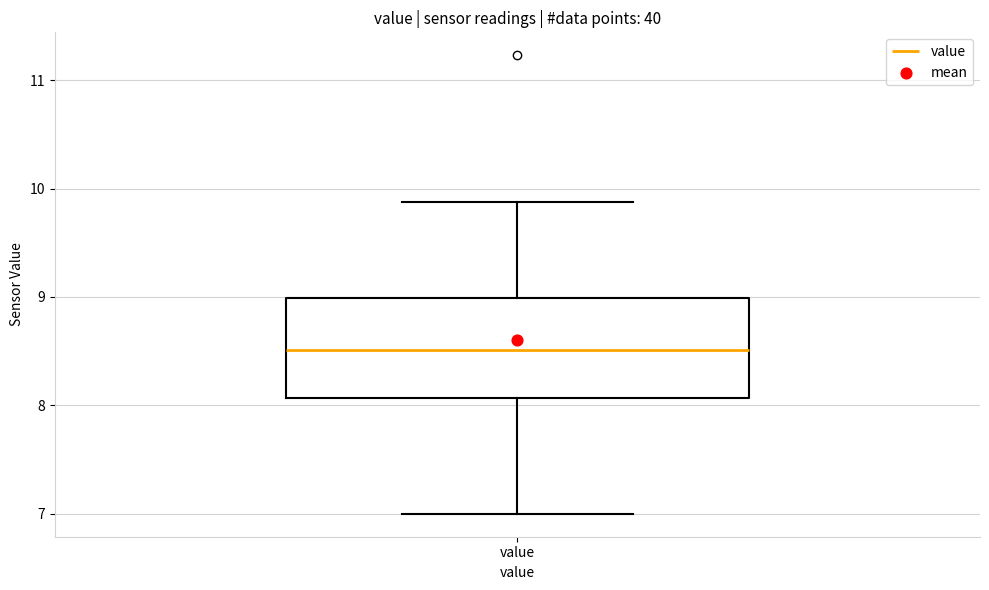

Read this box plot against the y-axis: the position of the median line, the range covered by the box, and the ends of both whiskers. The values are not printed on the chart, so give them approximately, as read against the axis.

median 8.5, box 8.1 to 9.0, whiskers 7.0 to 9.9